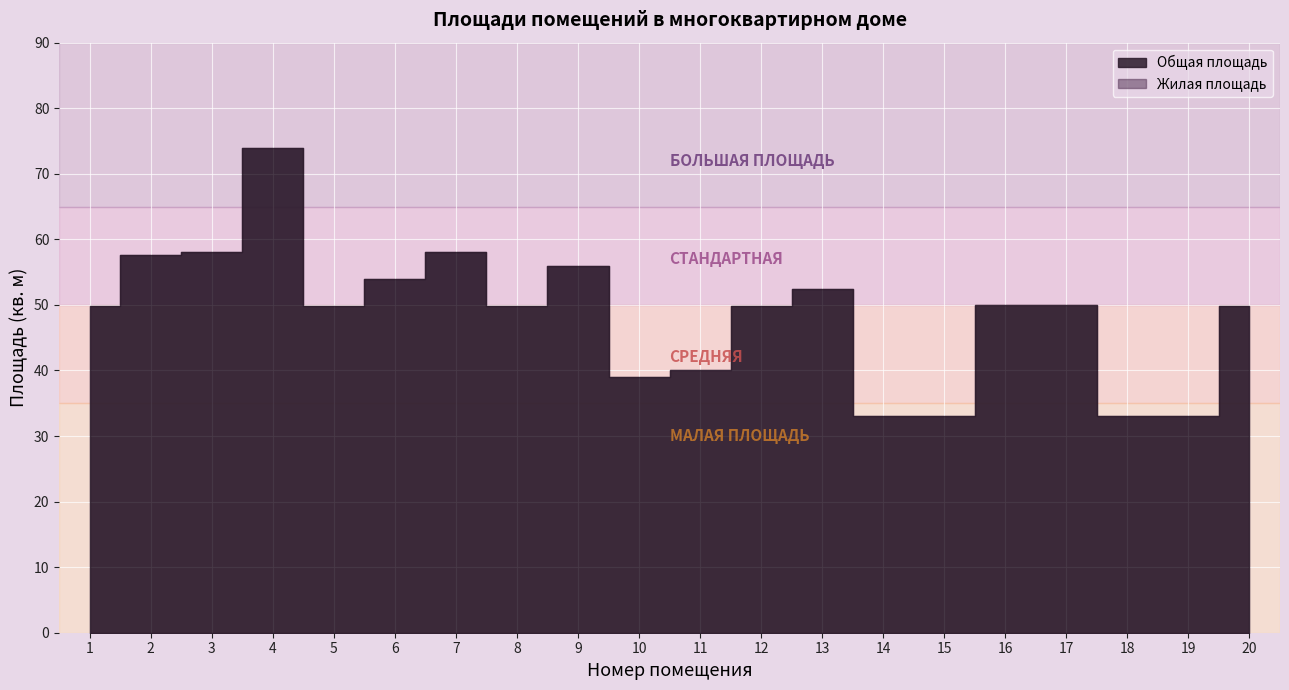

What are all the series names shown in the legend?

Общая площадь, Жилая площадь